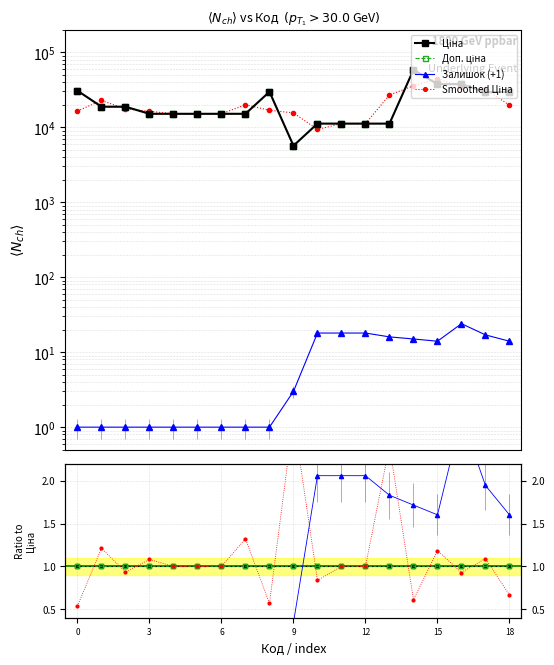

True or false: Smoothed Ціна and Залишок (+1) intersect in this chart.

False